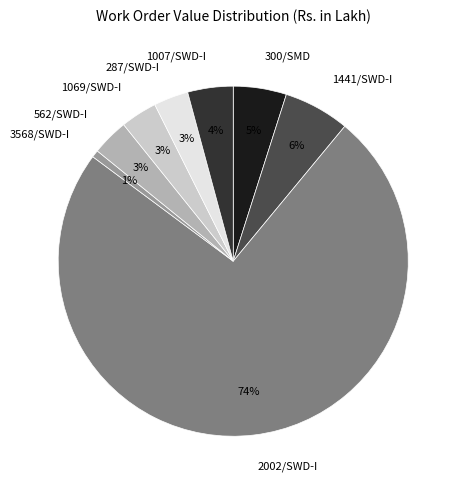

To the nearest percent, what percentage of the pie is 287/SWD-I?

3%